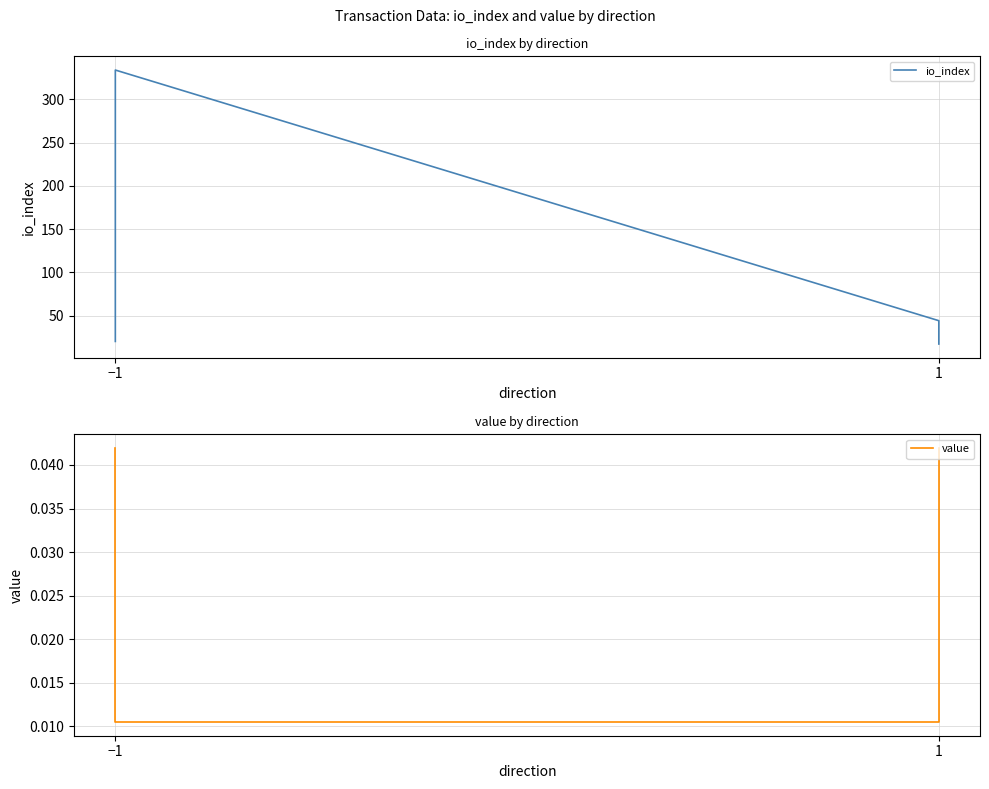

What is the total value across all series at −1?

20.0